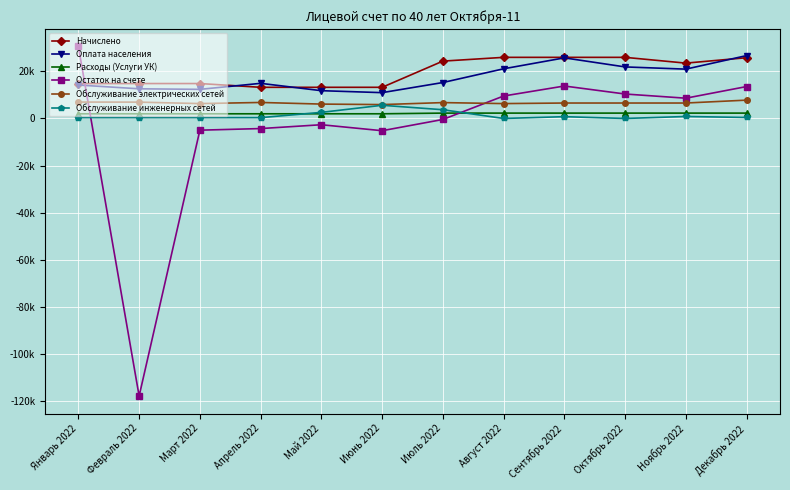

Which series has the widest spread of values?

Остаток на счете